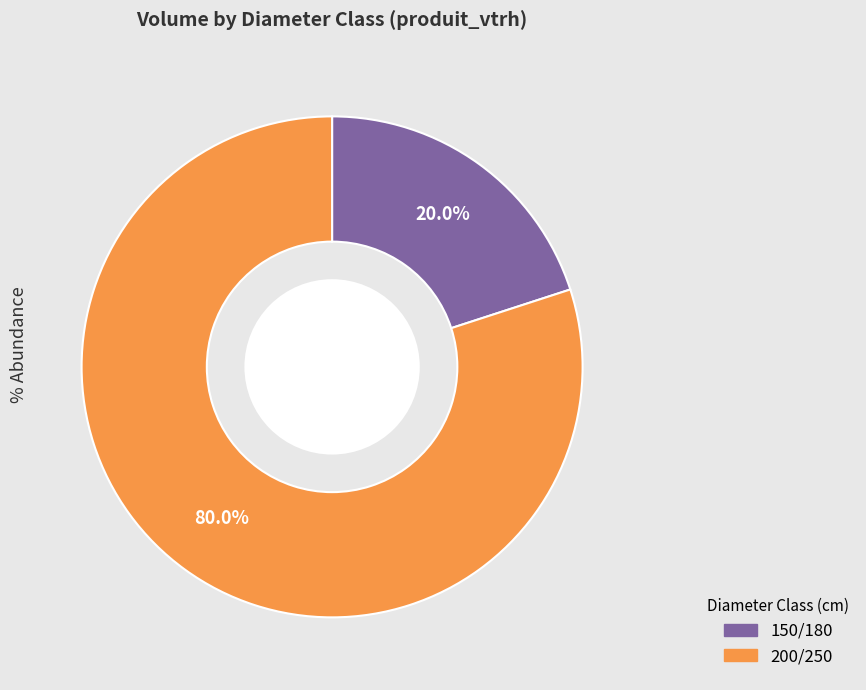

Is there a majority slice in this chart?

Yes